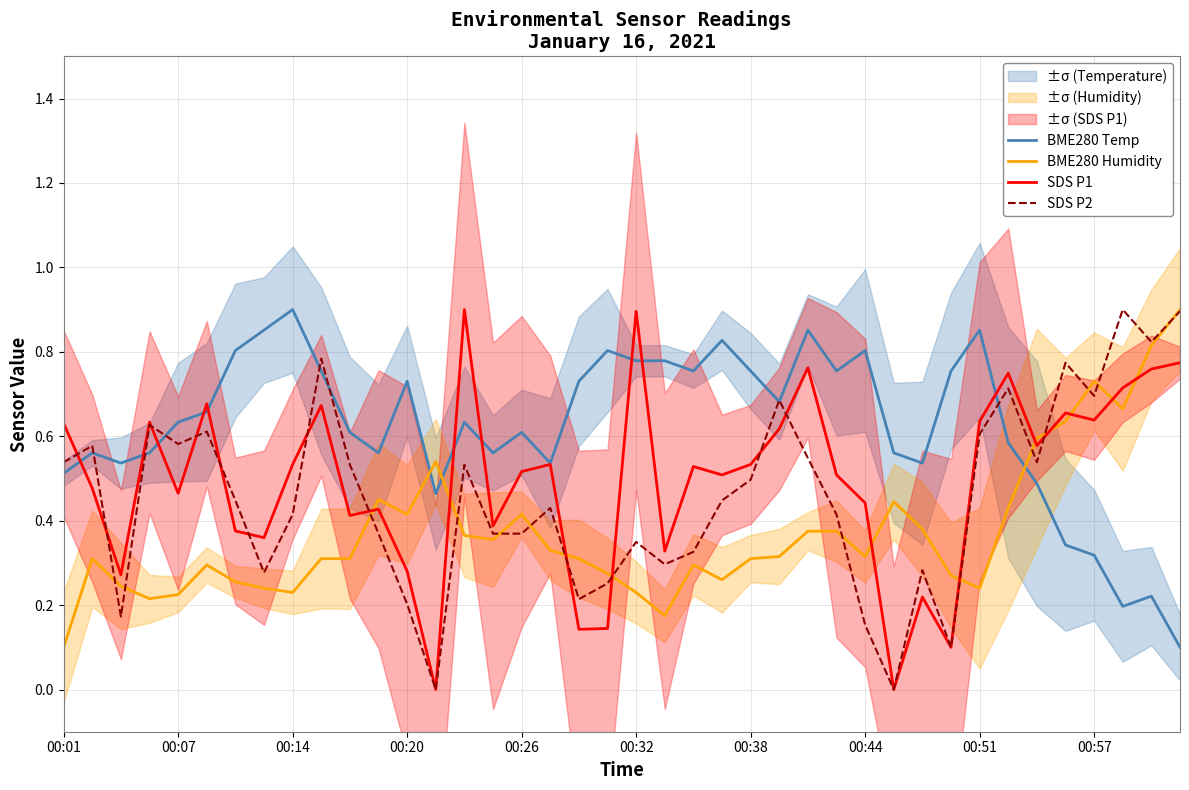

What is the sum of all SDS P2 values?

18.3